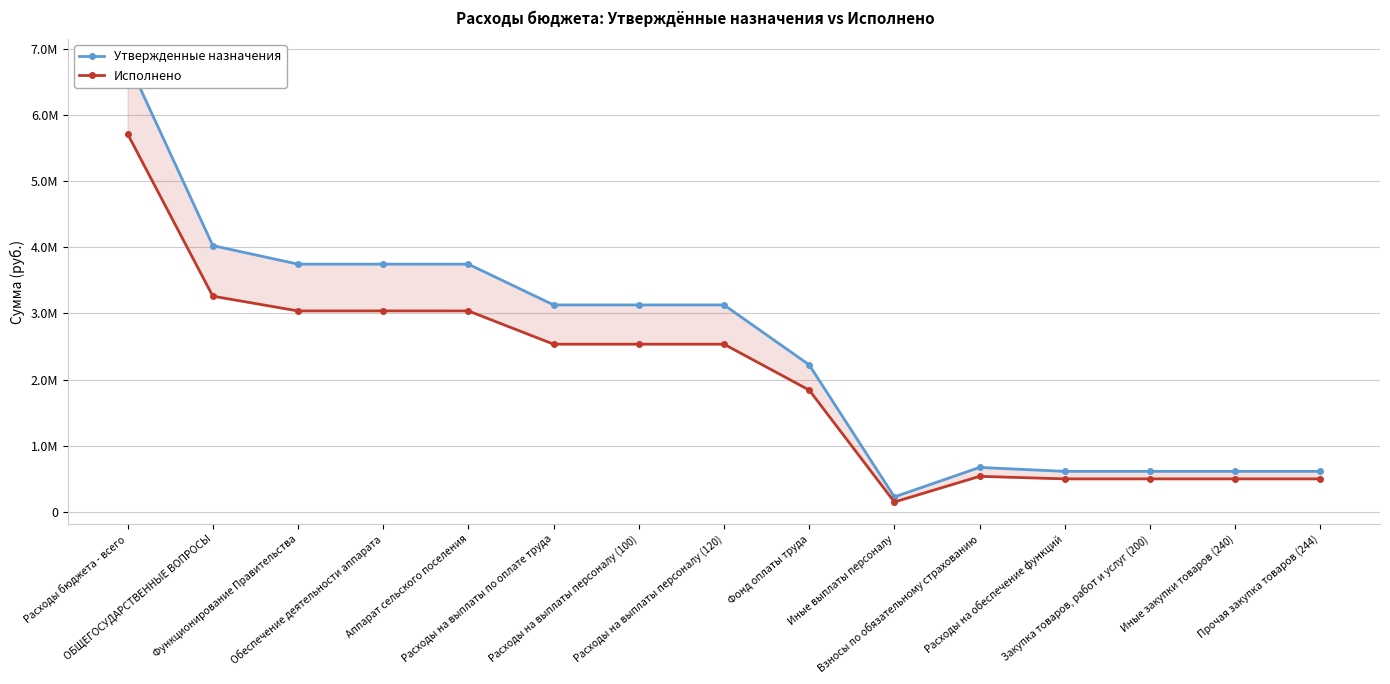

Is this an area chart (filled region under the line)?

No